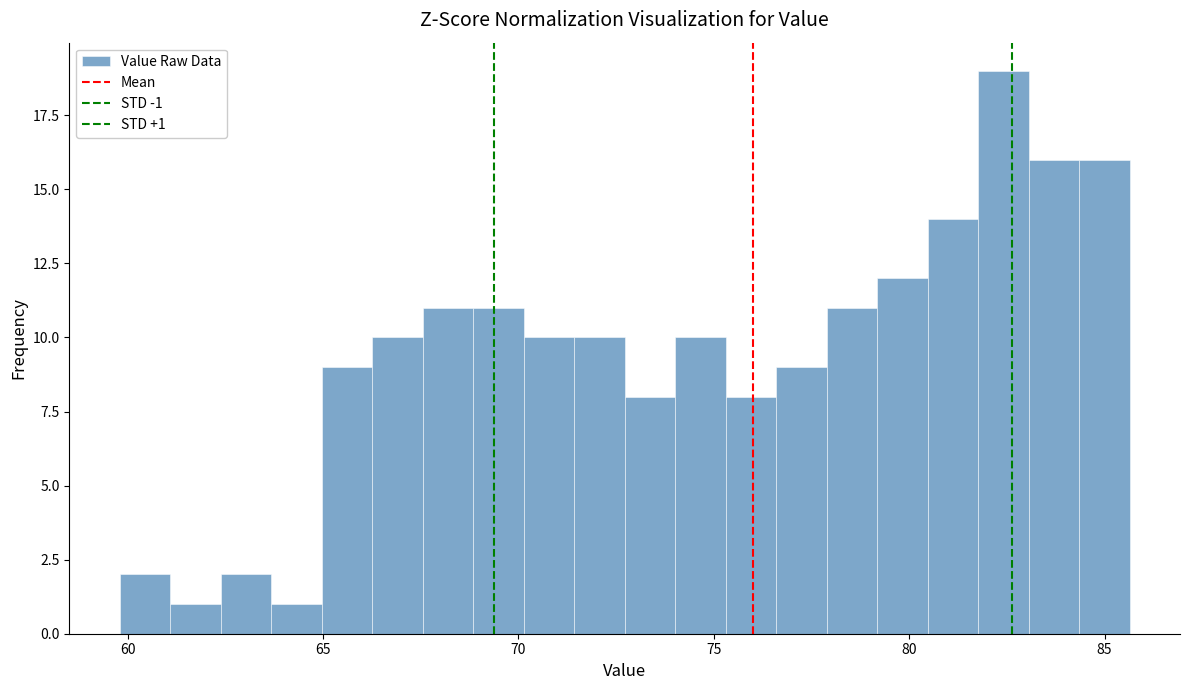

Read against the x-axis, roughly where is the centre of the tallest bar?

82.5